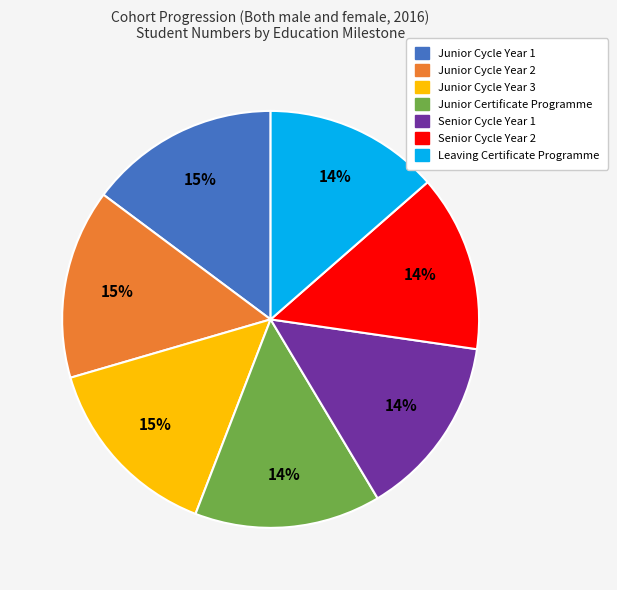

Is Senior Cycle Year 2 the majority of the pie?

No